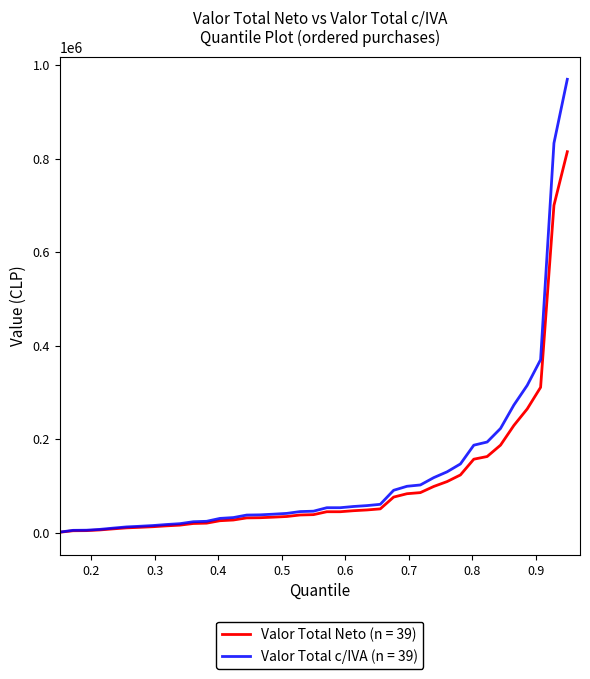

What is the maximum value shown in the chart?

969469